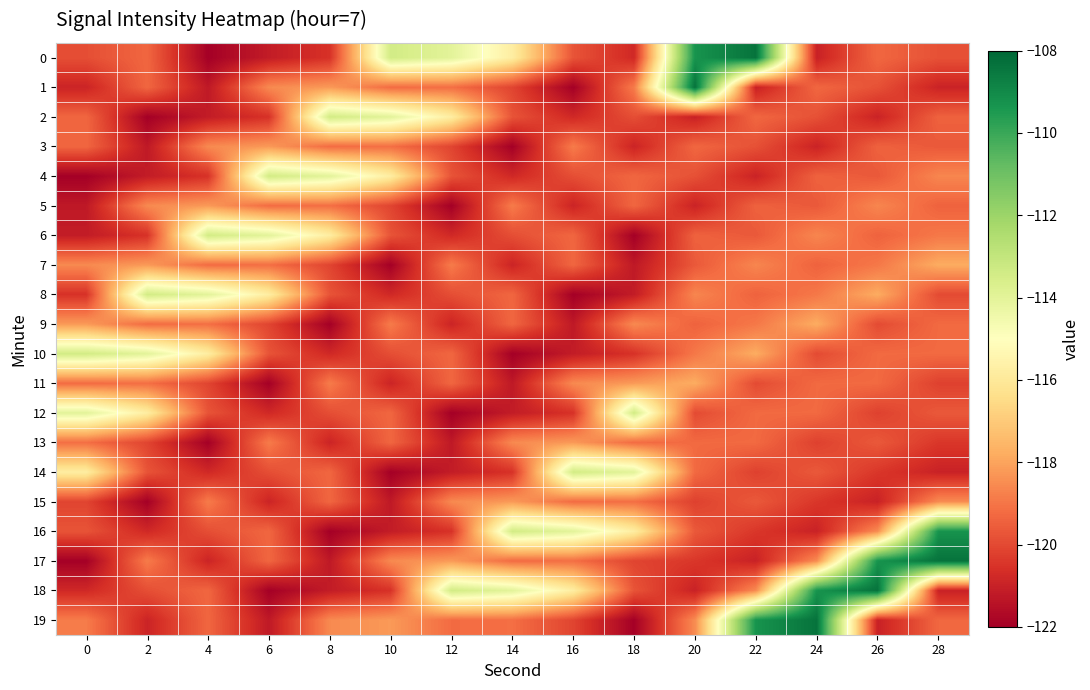

Reading right to left, what are all the values shown in this chart?

0: 28=-119.8	26=-119.3	24=-121.0	22=-108.4	20=-109.3	18=-120.8	16=-119.8	14=-115.8	12=-114.0	10=-113.4	8=-120.5	6=-121.2	4=-122.0	2=-119.3	0=-119.9
1: 28=-120.9	26=-119.8	24=-119.3	22=-121.0	20=-108.4	18=-118.9	16=-122.0	14=-120.1	12=-119.2	10=-119.2	8=-118.2	6=-118.6	4=-121.2	2=-119.3	0=-120.9
2: 28=-119.4	26=-120.9	24=-119.8	22=-119.3	20=-121.0	18=-119.9	16=-120.8	14=-119.8	12=-115.8	10=-114.0	8=-113.4	6=-120.5	4=-121.2	2=-122.0	0=-119.3
3: 28=-119.6	26=-119.4	24=-120.9	22=-119.8	20=-119.3	18=-120.9	16=-118.9	14=-122.0	12=-120.1	10=-119.2	8=-119.2	6=-118.2	4=-118.6	2=-121.2	0=-119.3
4: 28=-118.6	26=-119.6	24=-119.4	22=-120.9	20=-119.8	18=-119.3	16=-119.9	14=-120.8	12=-119.8	10=-115.8	8=-114.0	6=-113.4	4=-120.5	2=-121.2	0=-122.0
5: 28=-119.4	26=-118.6	24=-119.6	22=-119.4	20=-120.9	18=-119.3	16=-120.9	14=-118.9	12=-122.0	10=-120.1	8=-119.2	6=-119.2	4=-118.2	2=-118.6	0=-121.2
6: 28=-118.9	26=-119.4	24=-118.6	22=-119.6	20=-119.4	18=-122.0	16=-119.3	14=-119.9	12=-120.8	10=-119.8	8=-115.8	6=-114.0	4=-113.4	2=-120.5	0=-121.2
7: 28=-117.8	26=-118.9	24=-119.4	22=-118.6	20=-119.6	18=-121.2	16=-119.3	14=-120.9	12=-118.9	10=-122.0	8=-120.1	6=-119.2	4=-119.2	2=-118.2	0=-118.6
8: 28=-120.0	26=-117.8	24=-118.9	22=-119.4	20=-118.6	18=-121.2	16=-122.0	14=-119.3	12=-119.9	10=-120.8	8=-119.8	6=-115.8	4=-114.0	2=-113.4	0=-120.5
9: 28=-119.3	26=-120.0	24=-117.8	22=-118.9	20=-119.4	18=-118.6	16=-121.2	14=-119.3	12=-120.9	10=-118.9	8=-122.0	6=-120.1	4=-119.2	2=-119.2	0=-118.2
10: 28=-119.3	26=-119.3	24=-120.0	22=-117.8	20=-118.9	18=-120.5	16=-121.2	14=-122.0	12=-119.3	10=-119.9	8=-120.8	6=-119.8	4=-115.8	2=-114.0	0=-113.4
11: 28=-120.2	26=-119.3	24=-119.3	22=-120.0	20=-117.8	18=-118.2	16=-118.6	14=-121.2	12=-119.3	10=-120.9	8=-118.9	6=-122.0	4=-120.1	2=-119.2	0=-119.2
12: 28=-119.6	26=-120.2	24=-119.3	22=-119.3	20=-120.0	18=-113.4	16=-120.5	14=-121.2	12=-122.0	10=-119.3	8=-119.9	6=-120.8	4=-119.8	2=-115.8	0=-114.0
13: 28=-120.4	26=-119.6	24=-120.2	22=-119.3	20=-119.3	18=-119.2	16=-118.2	14=-118.6	12=-121.2	10=-119.3	8=-120.9	6=-118.9	4=-122.0	2=-120.1	0=-119.2
14: 28=-121.0	26=-120.4	24=-119.6	22=-120.2	20=-119.3	18=-114.0	16=-113.4	14=-120.5	12=-121.2	10=-122.0	8=-119.3	6=-119.9	4=-120.8	2=-119.8	0=-115.8
15: 28=-118.5	26=-121.0	24=-120.4	22=-119.6	20=-120.2	18=-119.2	16=-119.2	14=-118.2	12=-118.6	10=-121.2	8=-119.3	6=-120.9	4=-118.9	2=-122.0	0=-120.1
16: 28=-109.3	26=-118.5	24=-121.0	22=-120.4	20=-119.6	18=-115.8	16=-114.0	14=-113.4	12=-120.5	10=-121.2	8=-122.0	6=-119.3	4=-119.9	2=-120.8	0=-119.8
17: 28=-108.4	26=-109.3	24=-118.5	22=-121.0	20=-120.4	18=-120.1	16=-119.2	14=-119.2	12=-118.2	10=-118.6	8=-121.2	6=-119.3	4=-120.9	2=-118.9	0=-122.0
18: 28=-121.0	26=-108.4	24=-109.3	22=-118.5	20=-121.0	18=-119.8	16=-115.8	14=-114.0	12=-113.4	10=-120.5	8=-121.2	6=-122.0	4=-119.3	2=-119.9	0=-120.8
19: 28=-119.3	26=-121.0	24=-108.4	22=-109.3	20=-118.5	18=-122.0	16=-120.1	14=-119.2	12=-119.2	10=-118.2	8=-118.6	6=-121.2	4=-119.3	2=-120.9	0=-118.9